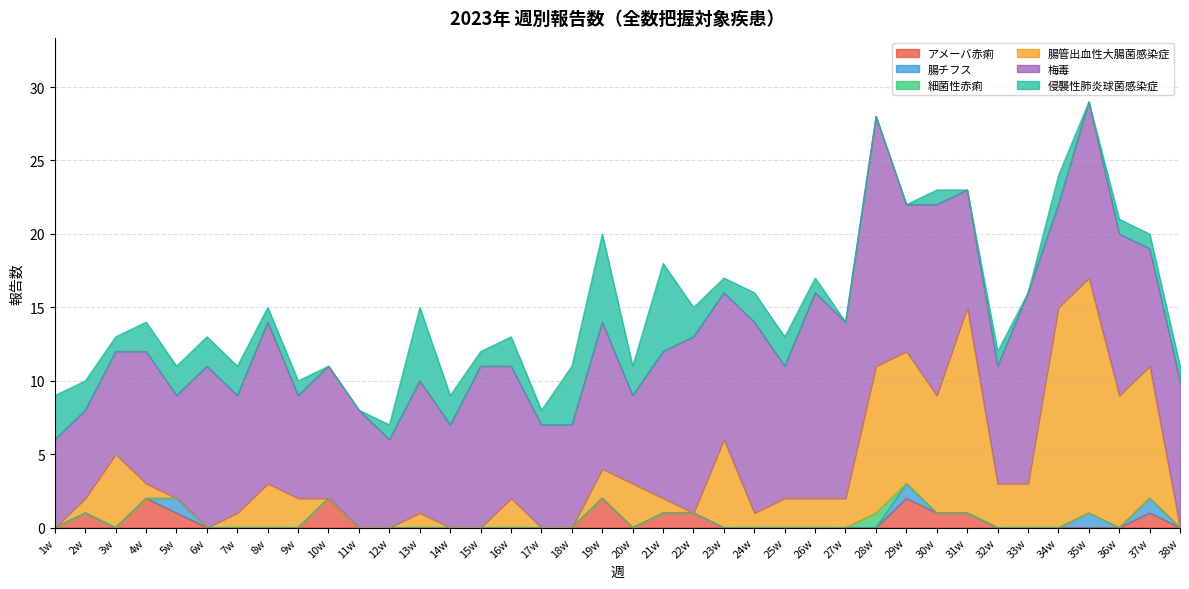

What position from the right is 23w?

16